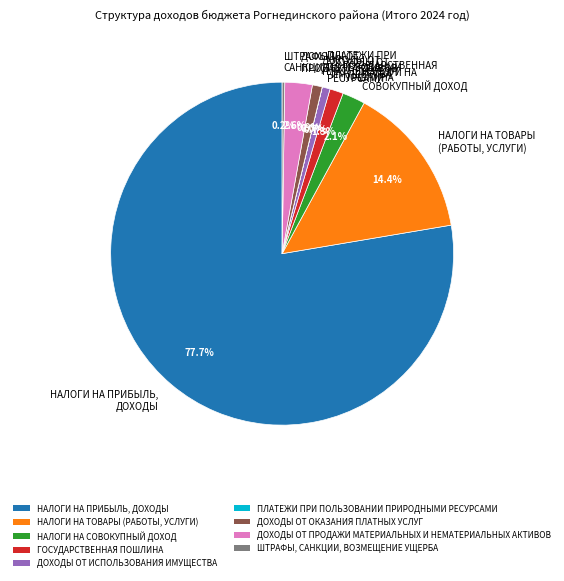

Which category has the biggest portion of the pie?

НАЛОГИ НА ПРИБЫЛЬ, ДОХОДЫ